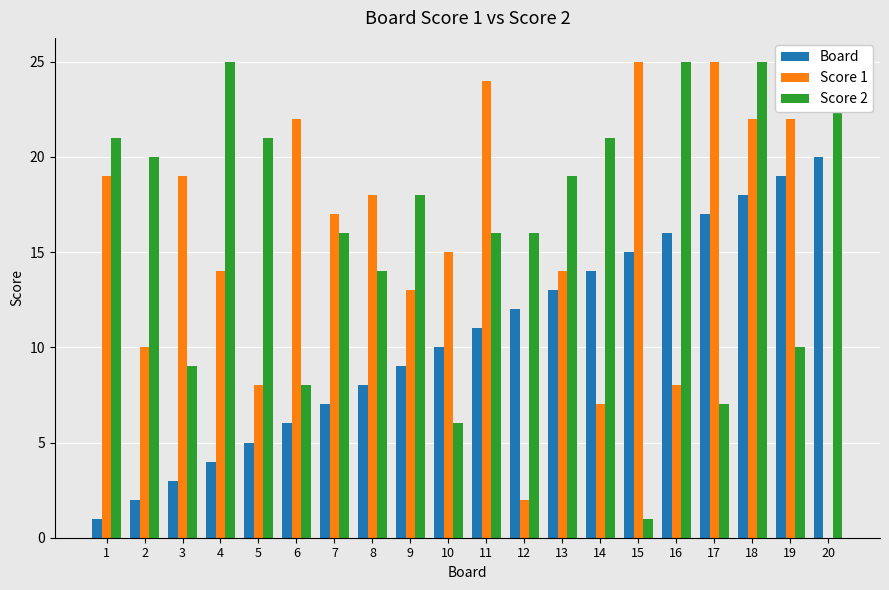

What are all the series names shown in the legend?

Board, Score 1, Score 2